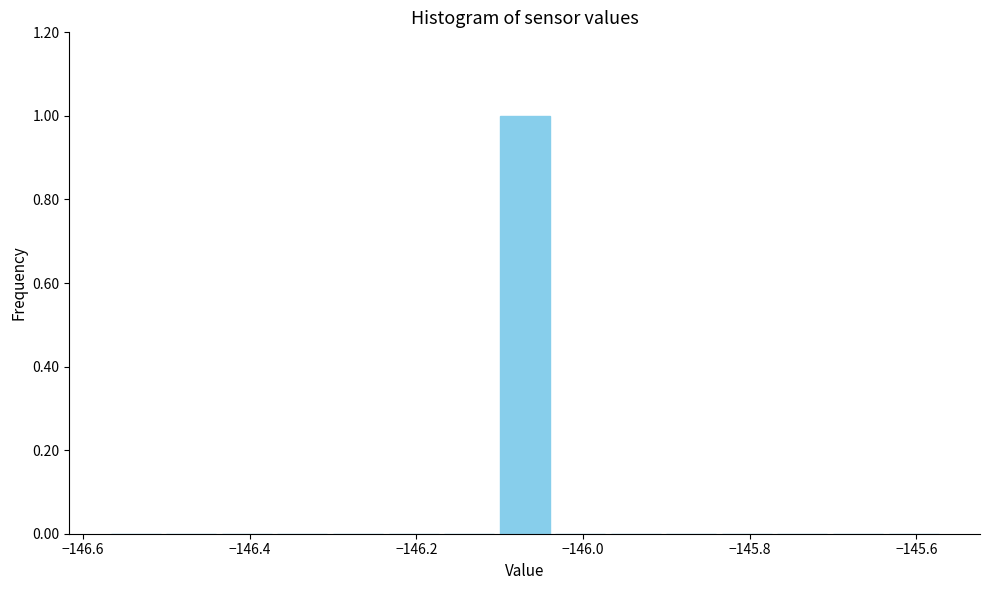

Around what value on the x-axis is the tallest bar? Give the approximate position of its centre, as read against the axis.

-146.06